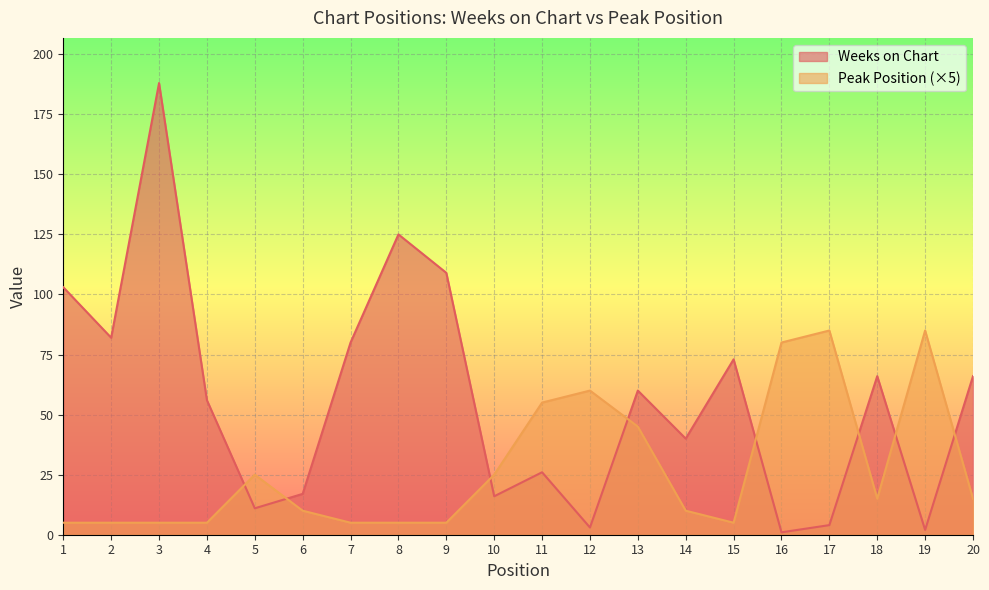

At which category does Weeks on Chart reach its first local valley?

2